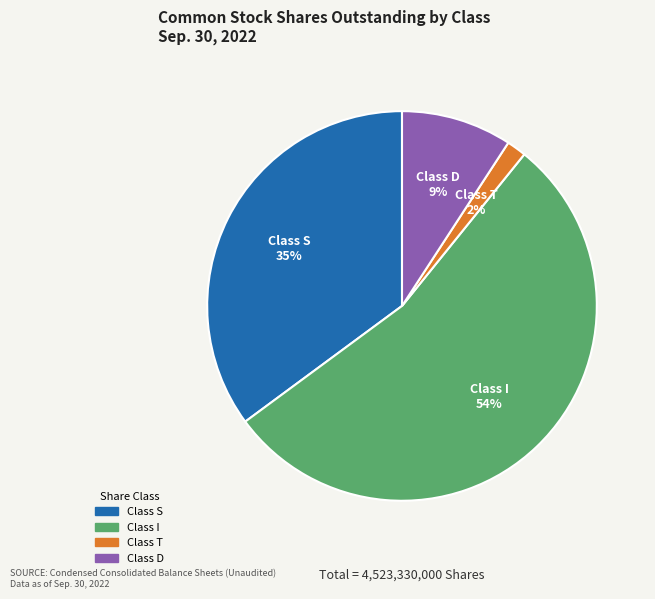

Rank the categories by value from lowest to highest.

Class T, Class D, Class S, Class I